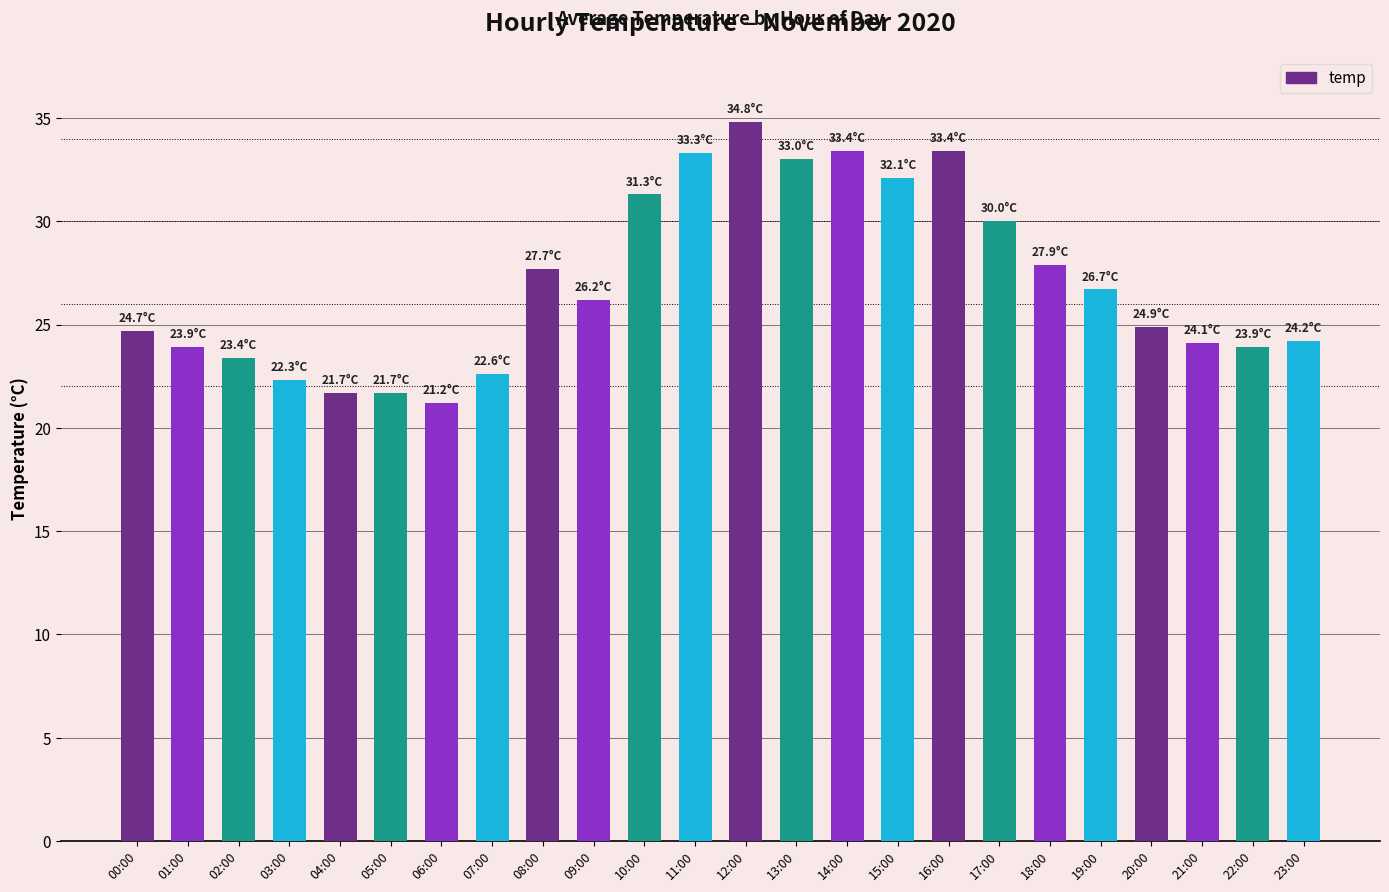

The value at 13:00 is 50.5. True or false?

False